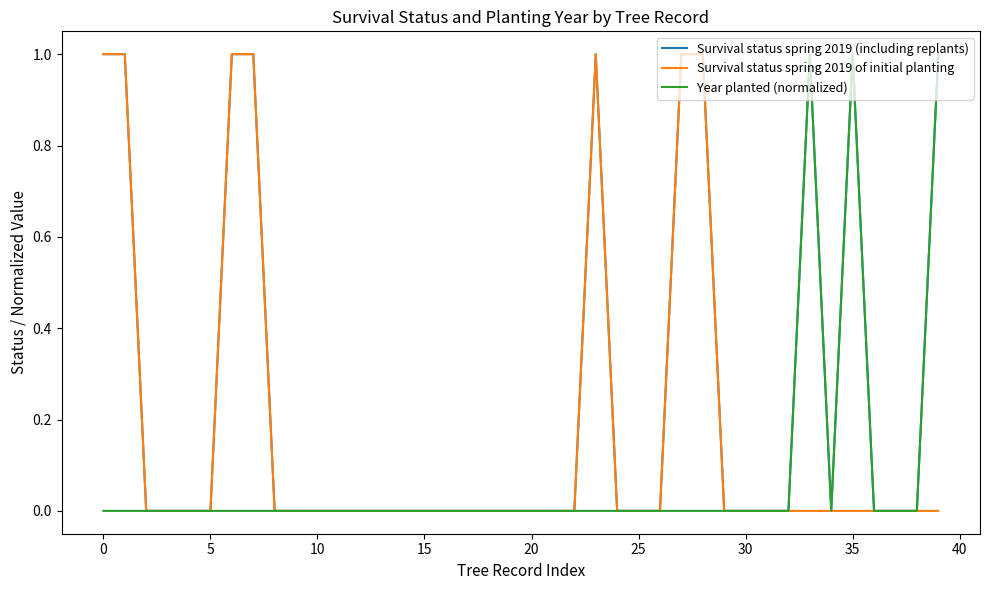

List the series in order of their overall mean, highest first.

Survival status spring 2019 (including replants), Survival status spring 2019 of initial planting, Year planted (normalized)